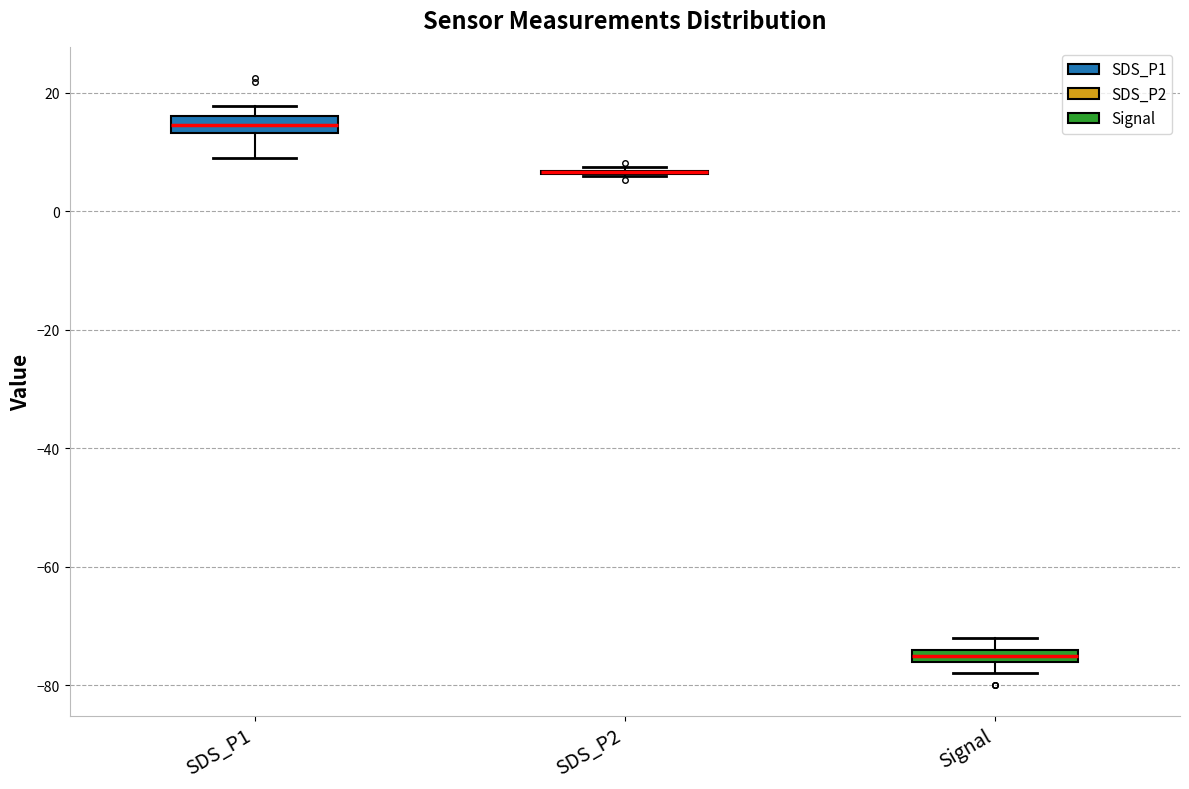

Where is the upper edge of the box for Signal on the y-axis? The values are not printed on the chart, so give them approximately, as read against the axis.

-74